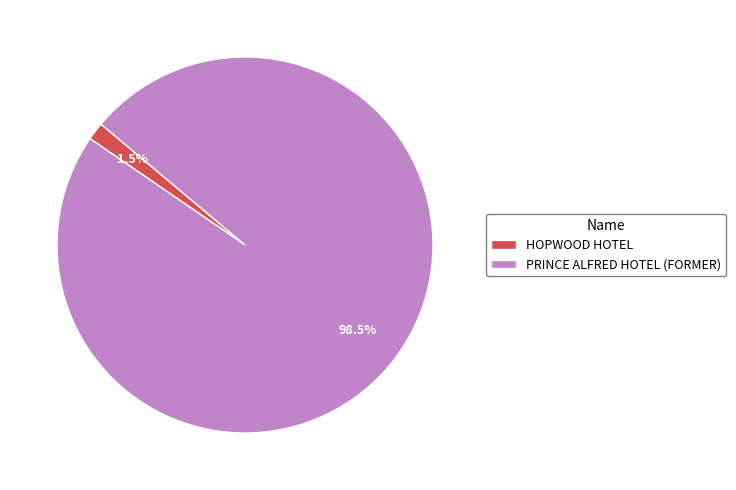

Does PRINCE ALFRED HOTEL (FORMER) account for over 50% of the chart?

Yes